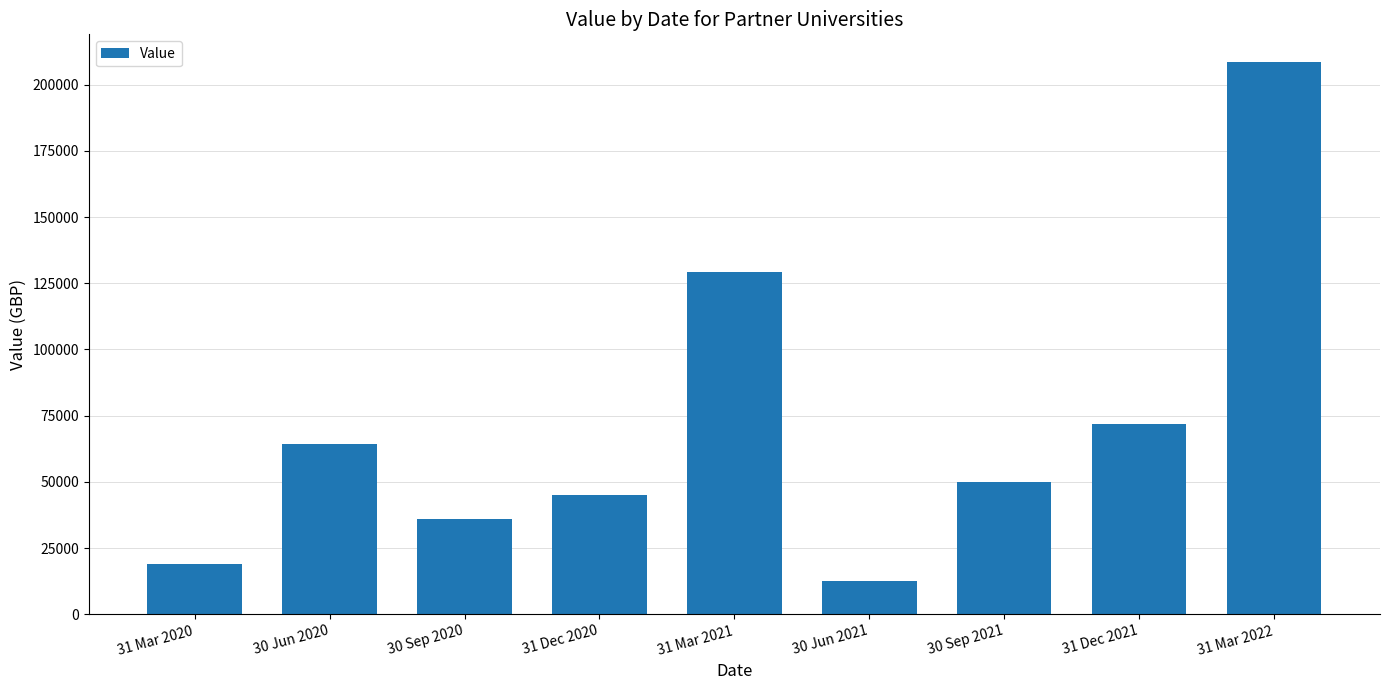

Reading right to left, extract all data points from this chart.

208623.0	71874.1	49811.0	12430.0	129236.0	44864.0	36130.0	64341.0	19101.0